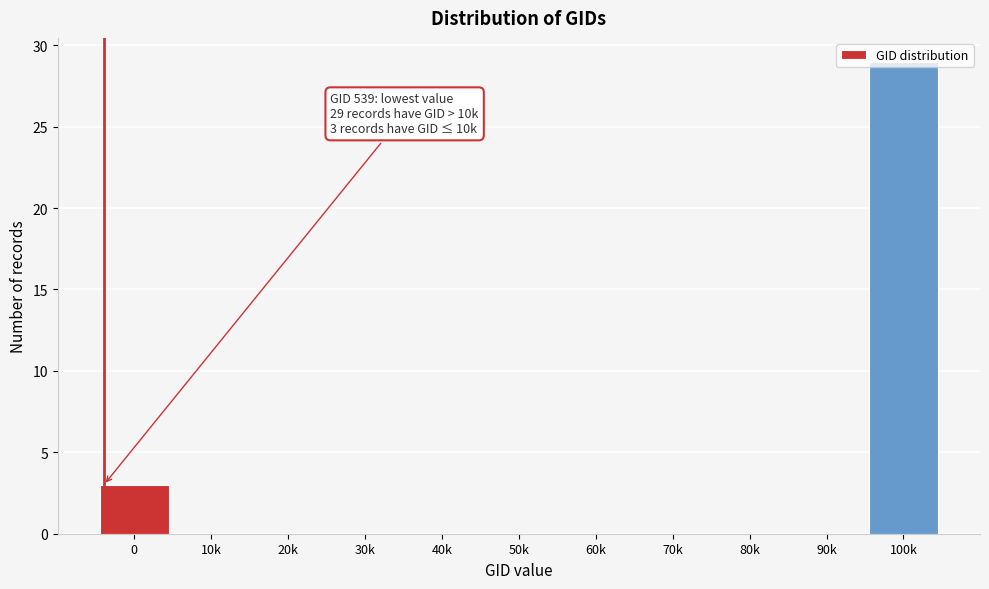

The chart shows a value of 9 at 80k. True or false?

False